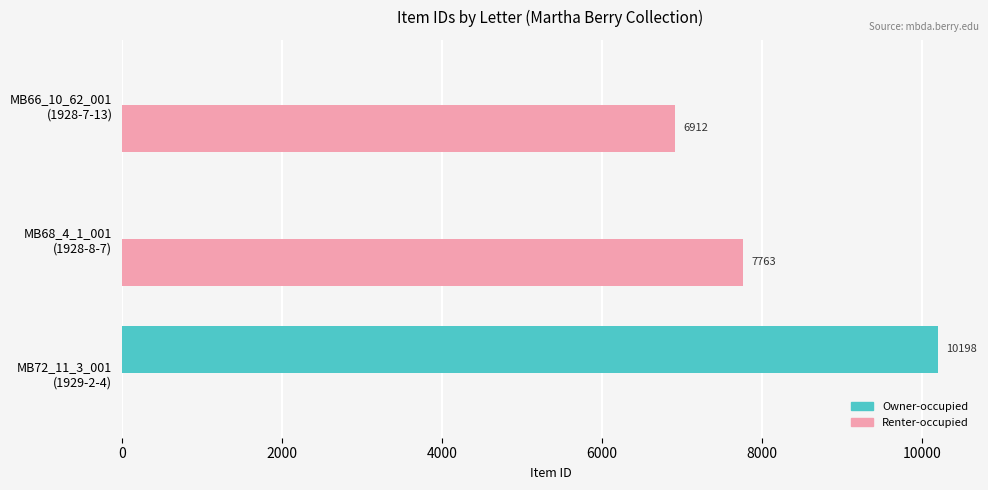

What is the sum of all Renter-occupied values?

14675